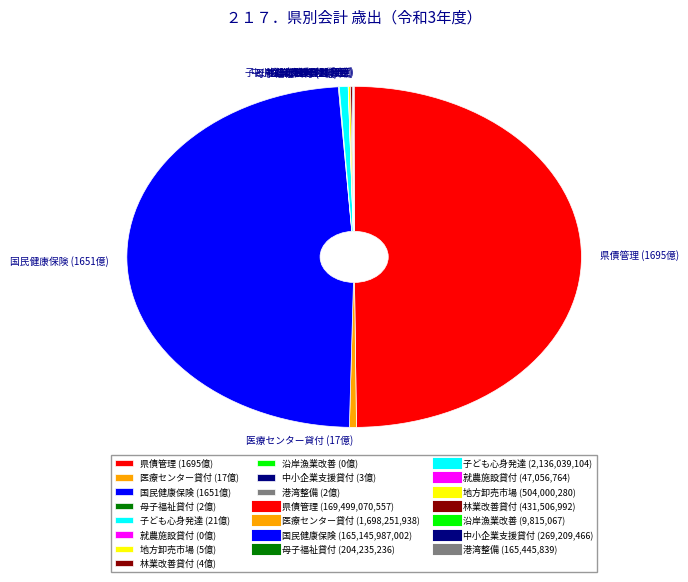

True or false: 県債管理 (1695億) accounts for 50% of the total.

True